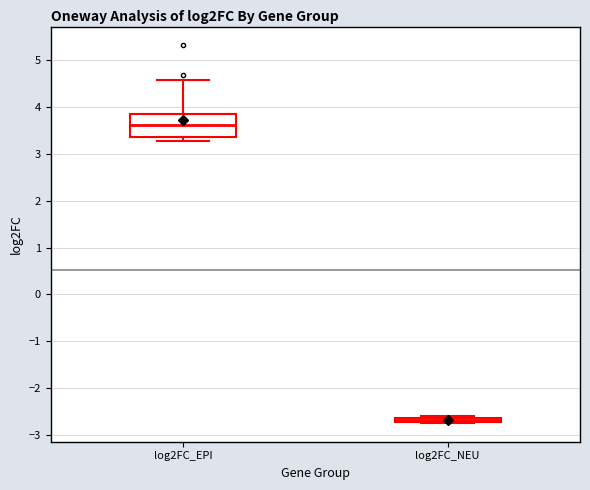

Which box's median line is the highest?

log2FC_EPI